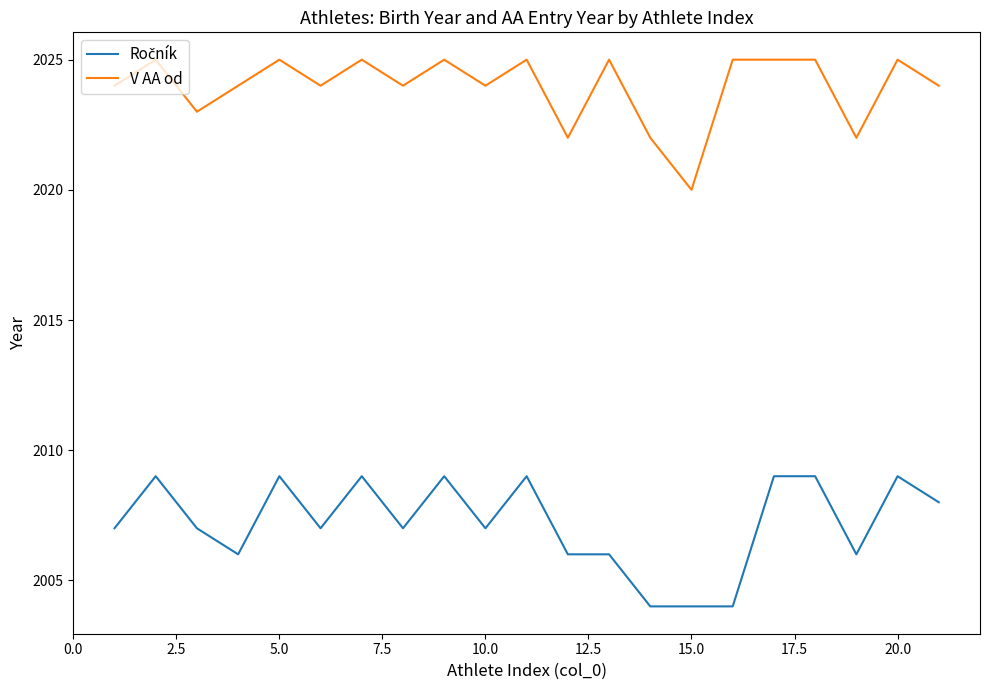

At how many categories does at least one series exceed 2019?

21